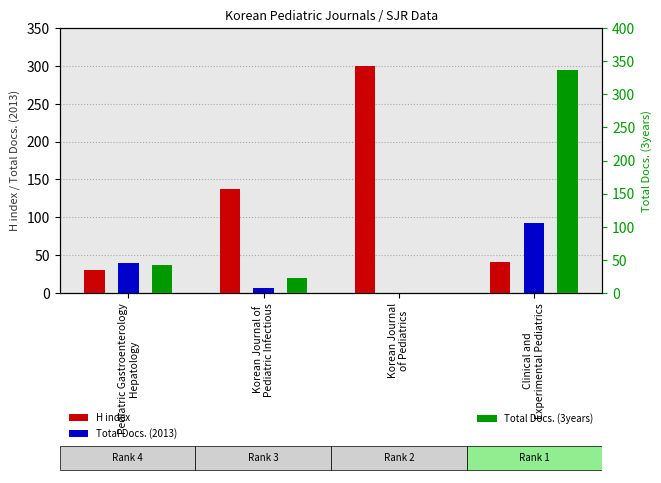

At which category is the sum across all series the highest?

Clinical and
Experimental Pediatrics